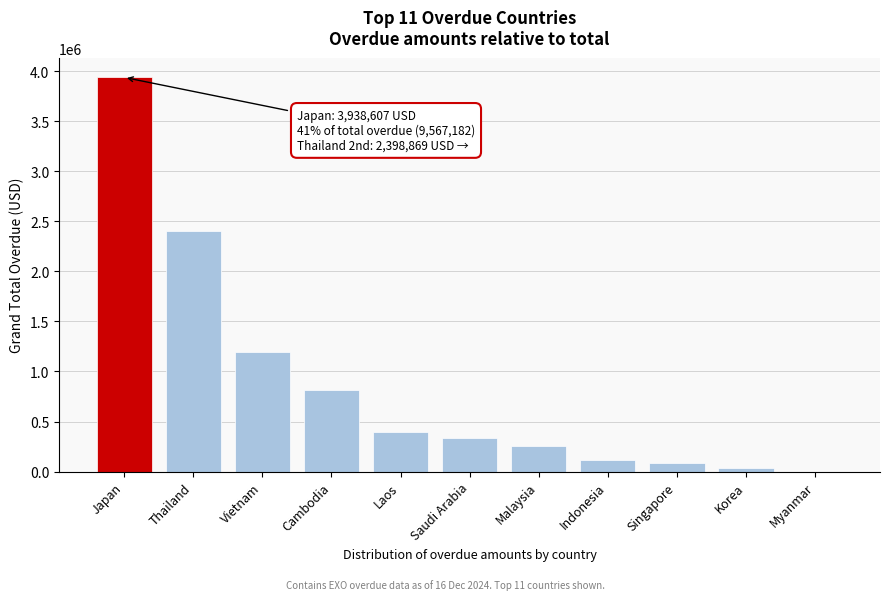

Reading left to right, what are all the values shown in this chart?

Japan=3938606.7	Thailand=2398868.7	Vietnam=1194084.5	Cambodia=814117.9	Laos=394673.9	Saudi Arabia=332893.7	Malaysia=253889.5	Indonesia=118209.1	Singapore=83362.3	Korea=38475.3	Myanmar=0.0